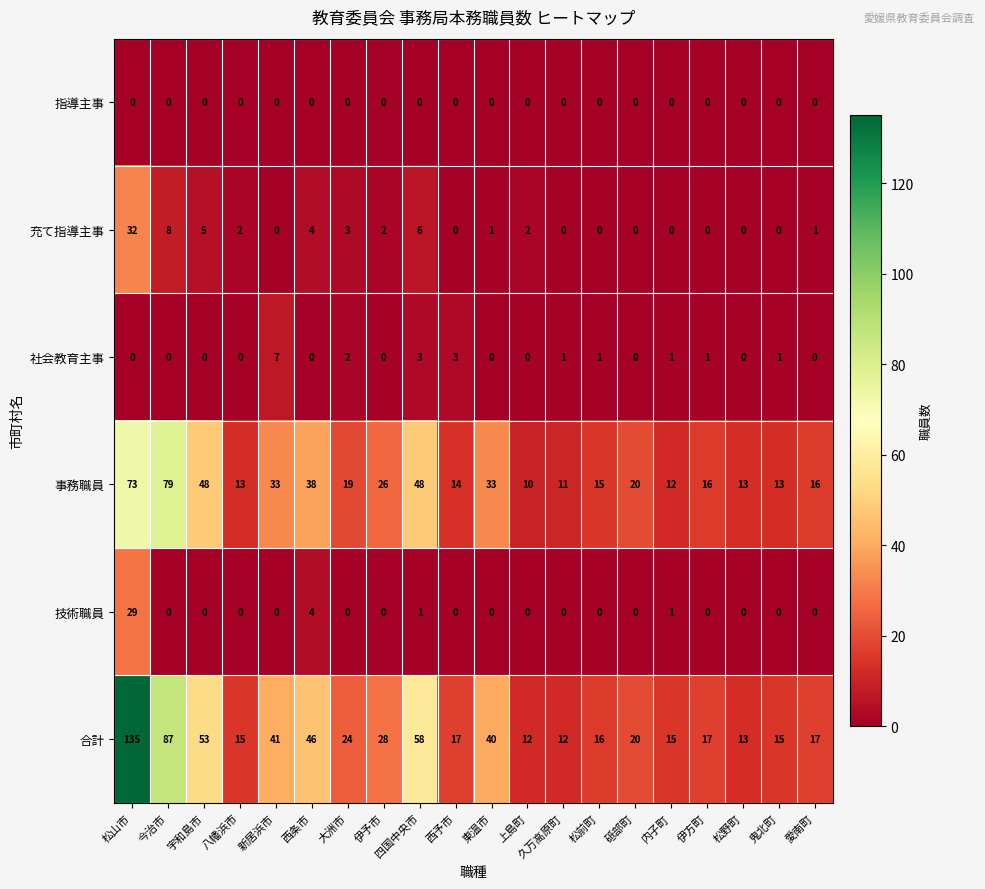

What value does the 事務職員 series have at 今治市, to the nearest 5?

80